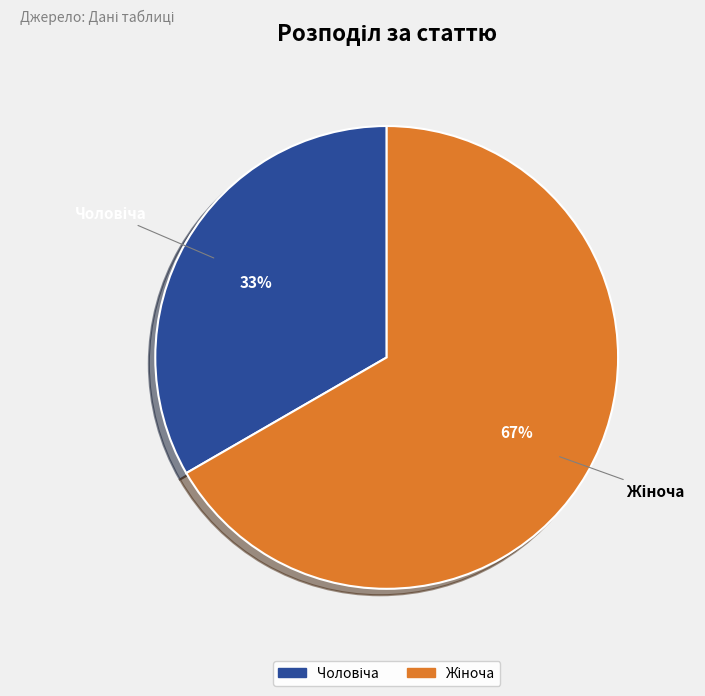

Count the number of slices in the pie.

2